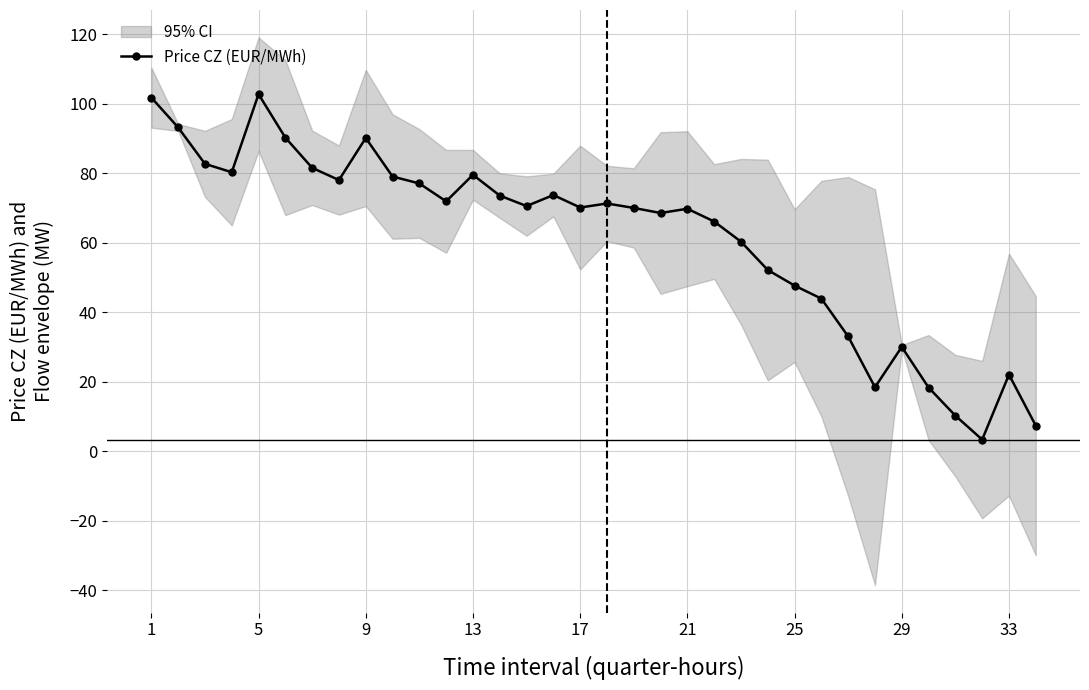

Where is the first local maximum for Price CZ (EUR/MWh)?

5